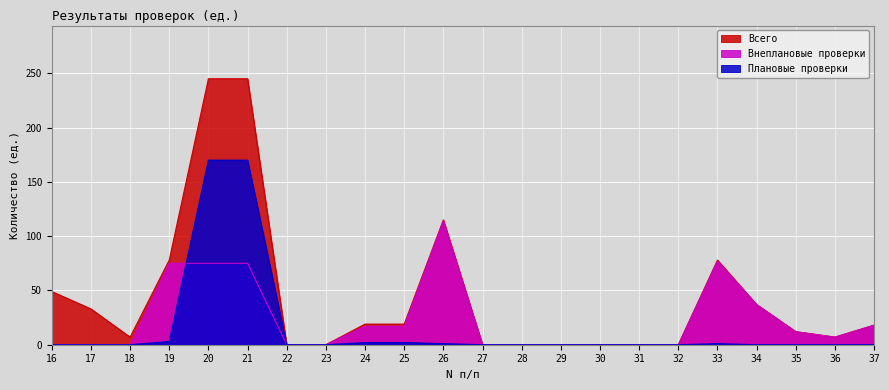

Is it true that Внеплановые проверки equals 12 at 35?

True